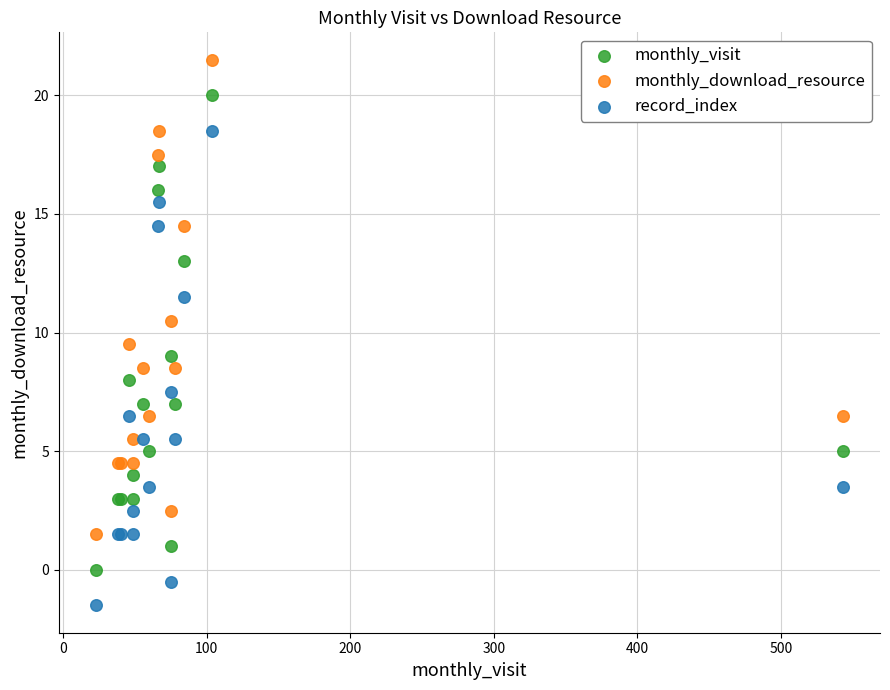

Which series contains the highest Y value?

monthly_download_resource